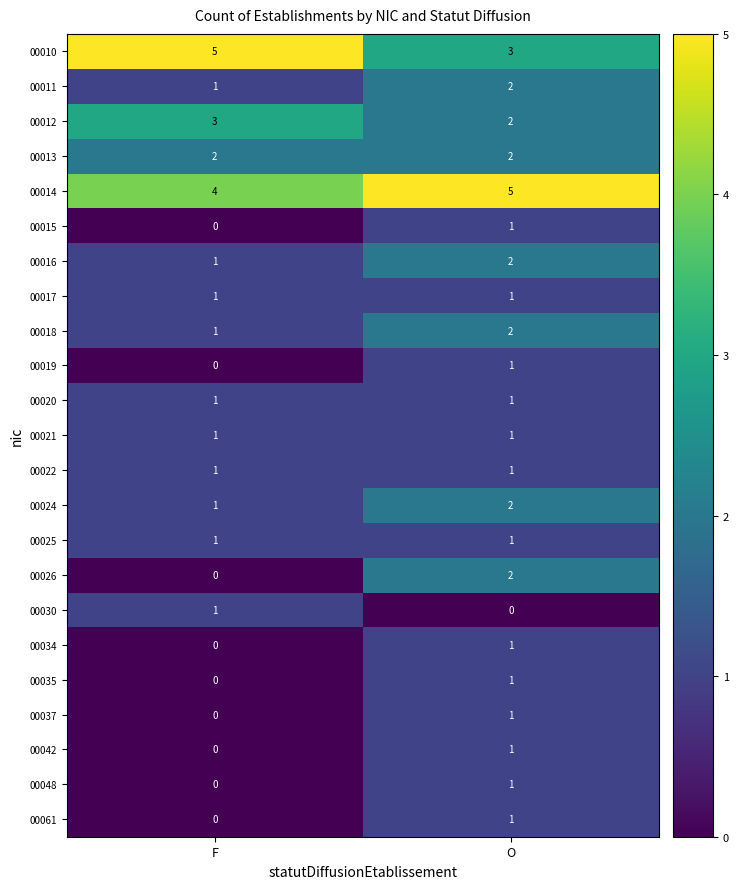

At which label does 00012 reach its peak?

F